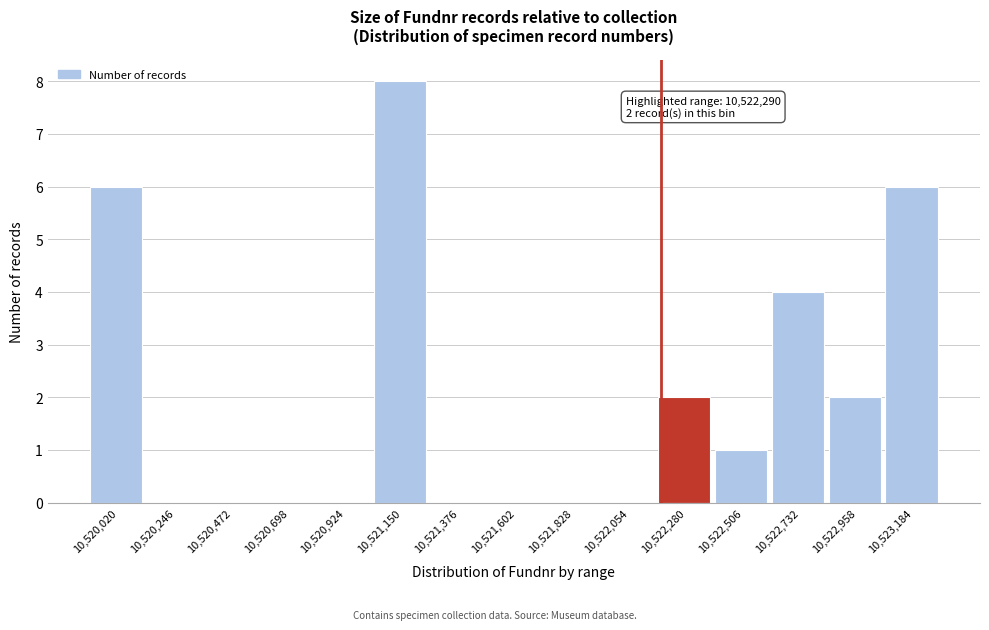

Reading left to right, extract all data points from this chart.

10,520,020=6	10,520,246=0	10,520,472=0	10,520,698=0	10,520,924=0	10,521,150=8	10,521,376=0	10,521,602=0	10,521,828=0	10,522,054=0	10,522,280=2	10,522,506=1	10,522,732=4	10,522,958=2	10,523,184=6